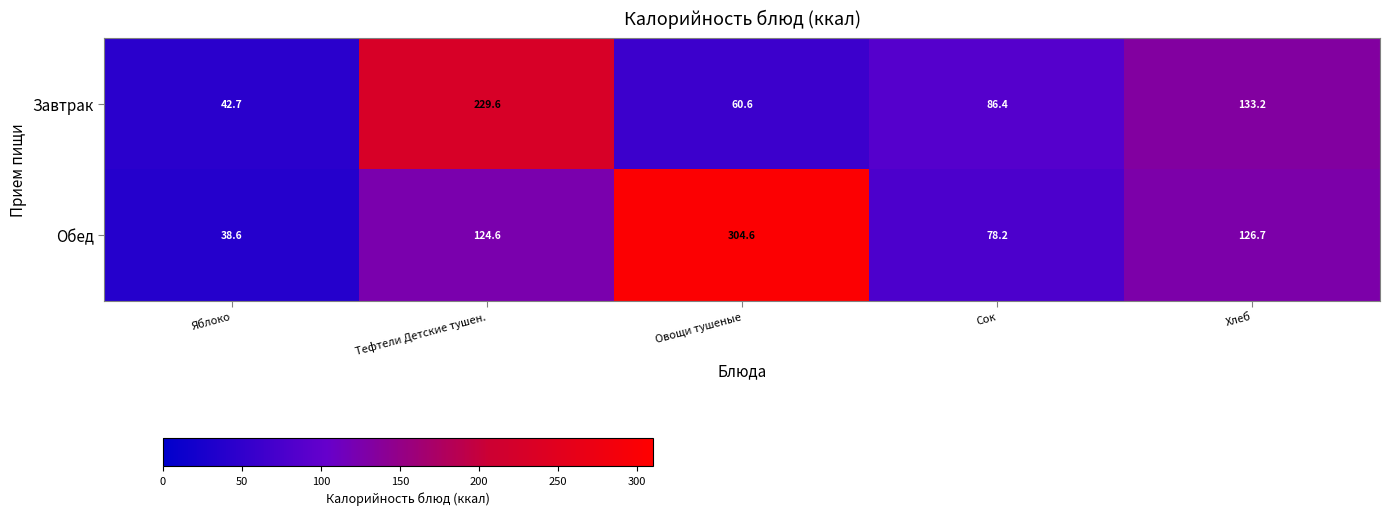

Which series changed the most between Яблоко and Сок?

Завтрак